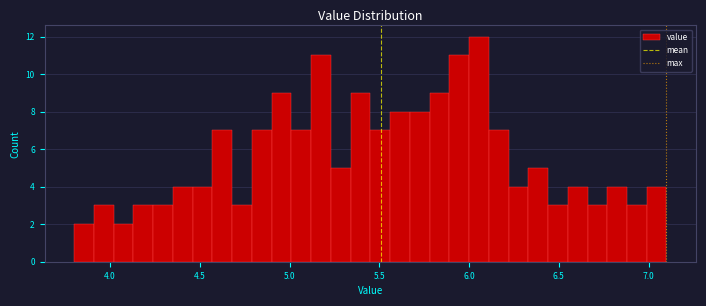

Read against the x-axis, roughly where is the centre of the tallest bar?

6.05